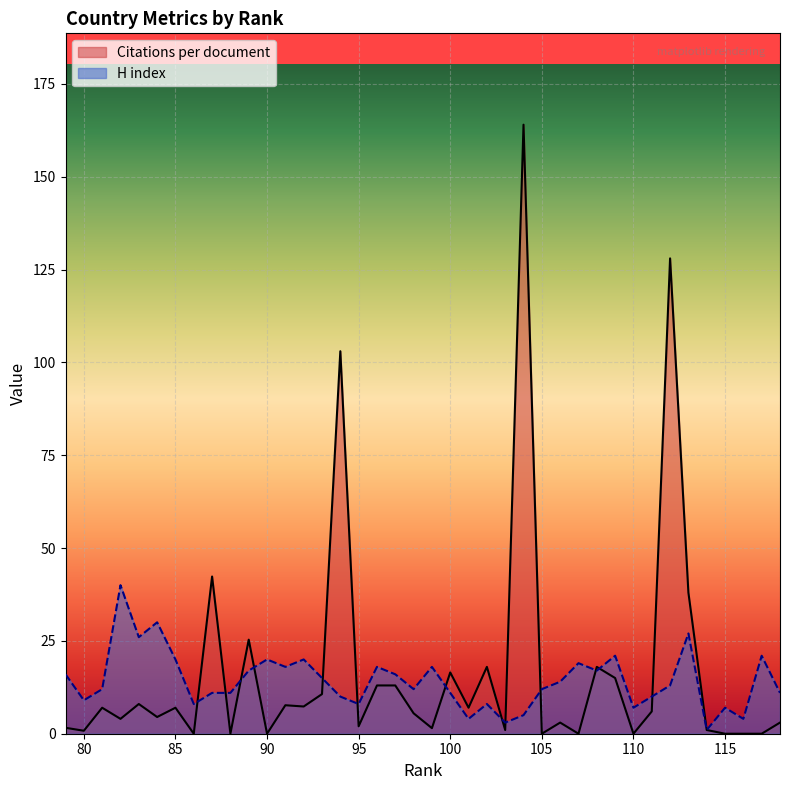

Which series ends up on top after the final intersection of H index and Citations per document?

H index